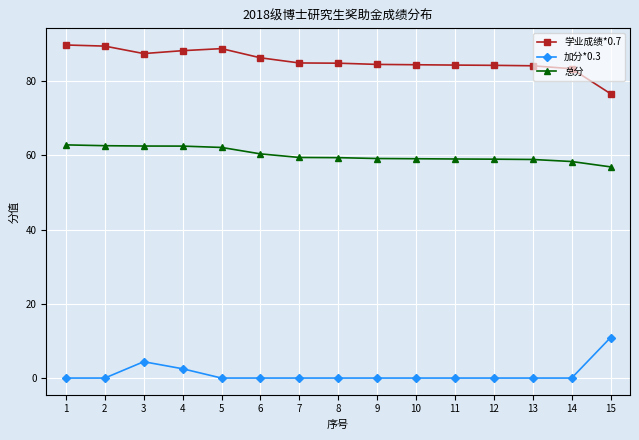

The value of 加分*0.3 at 8 is 0.0. True or false?

True